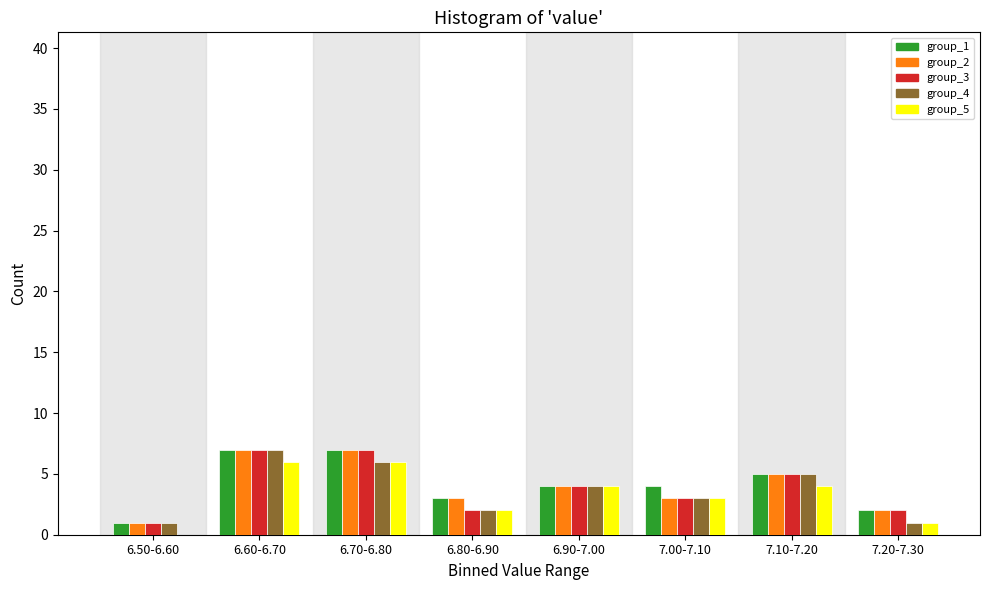

The value of group_3 at 6.50-6.60 is 1. True or false?

True